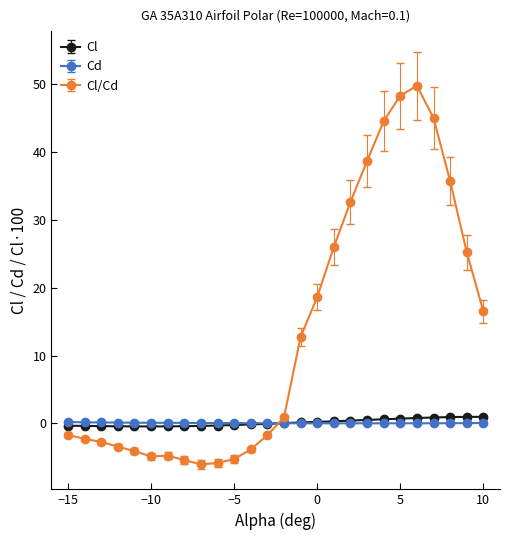

What is the value of the Cl/Cd point at the 18th from the left?

32.6